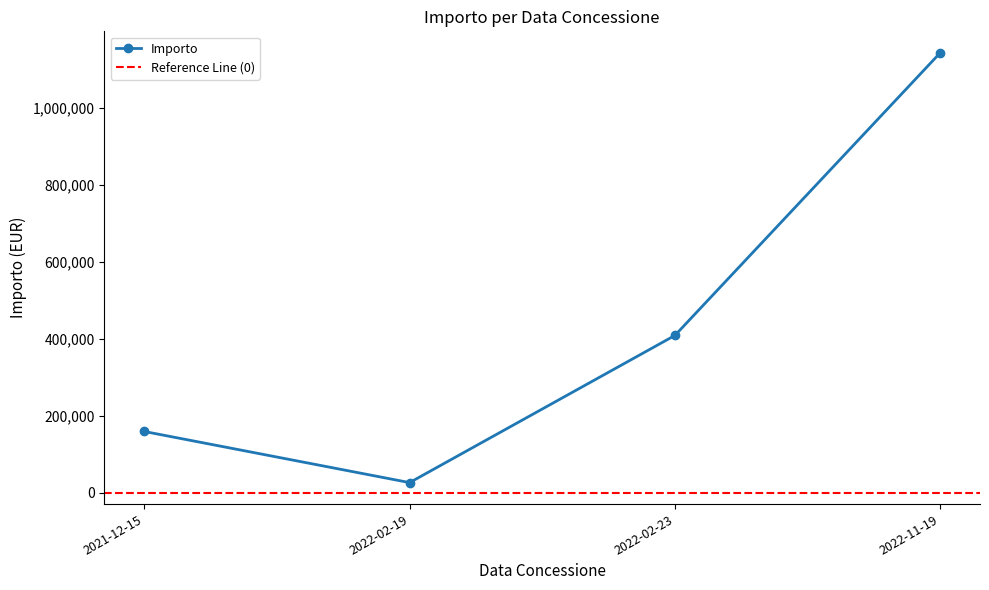

At which label does the data first exceed 409191?

2022-02-23